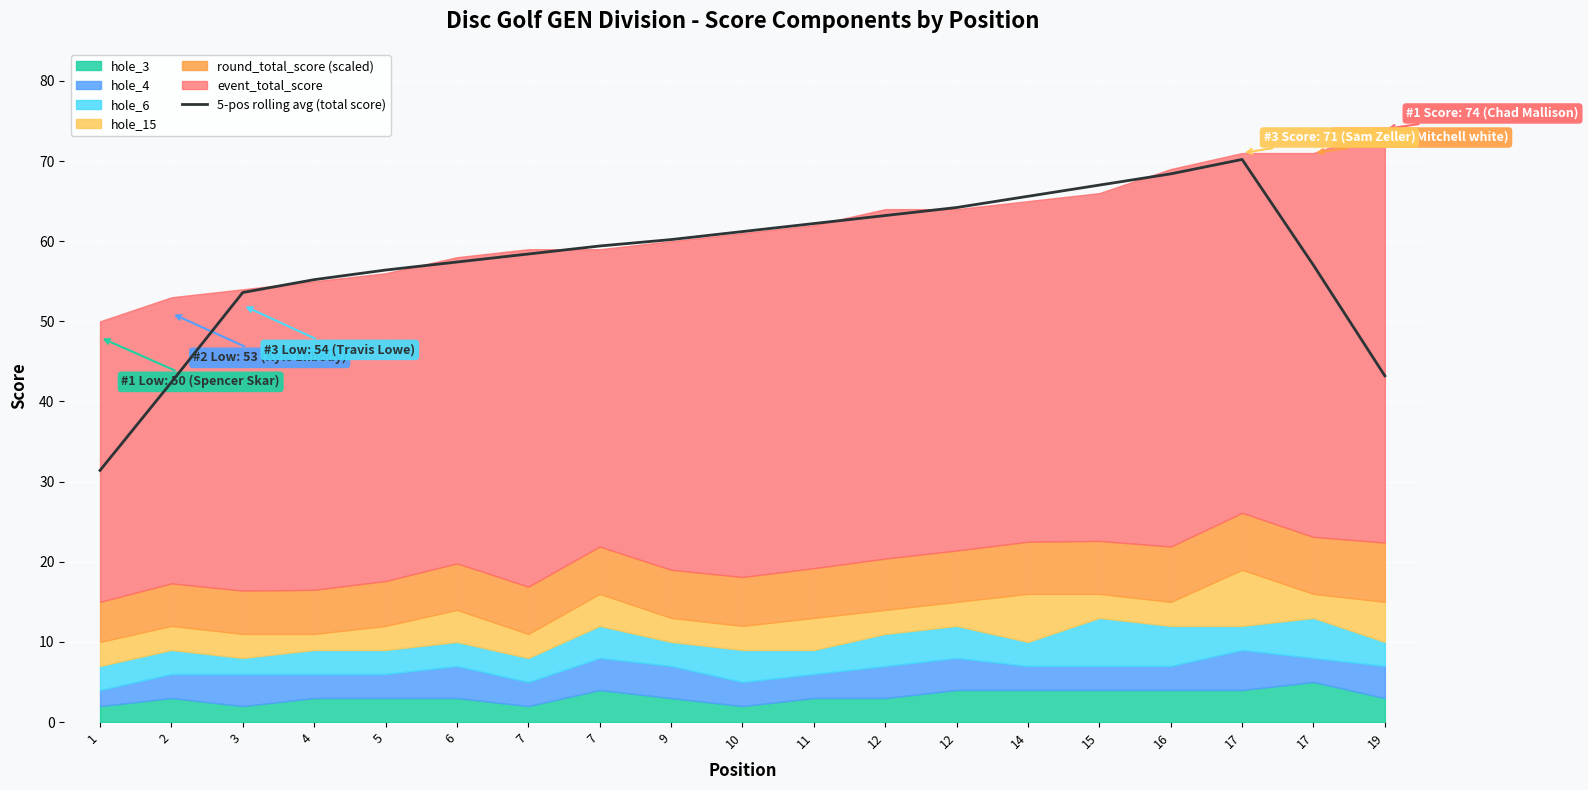

What is the sum of all values?

1096.6